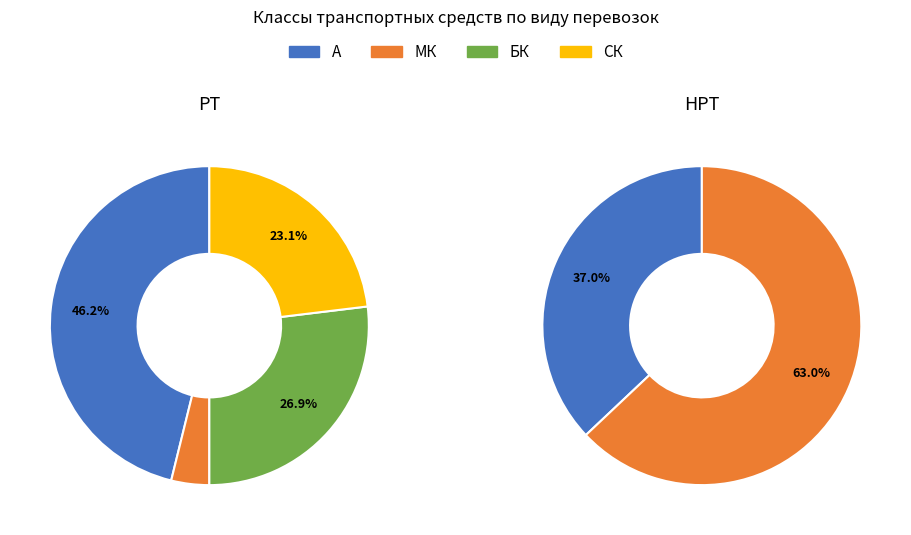

Count the number of slices in the pie.

4